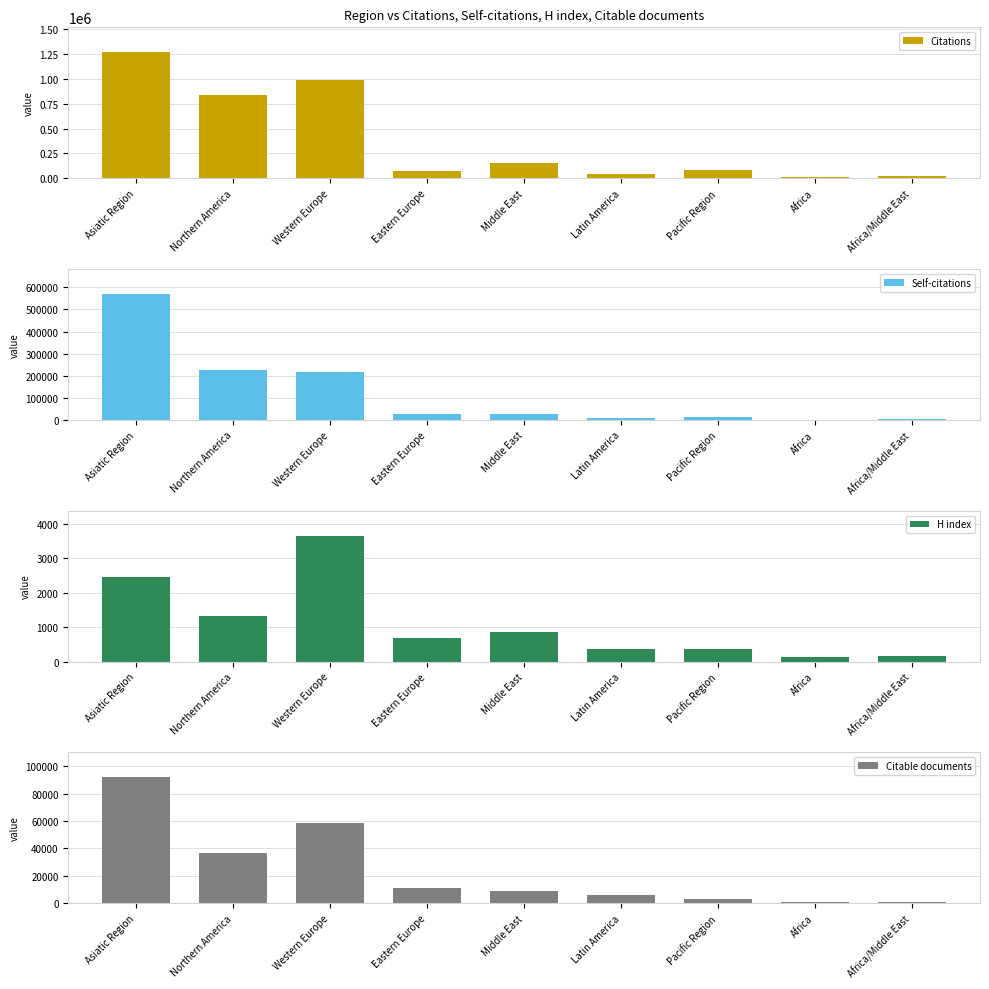

How many distinct data groups are displayed?

4